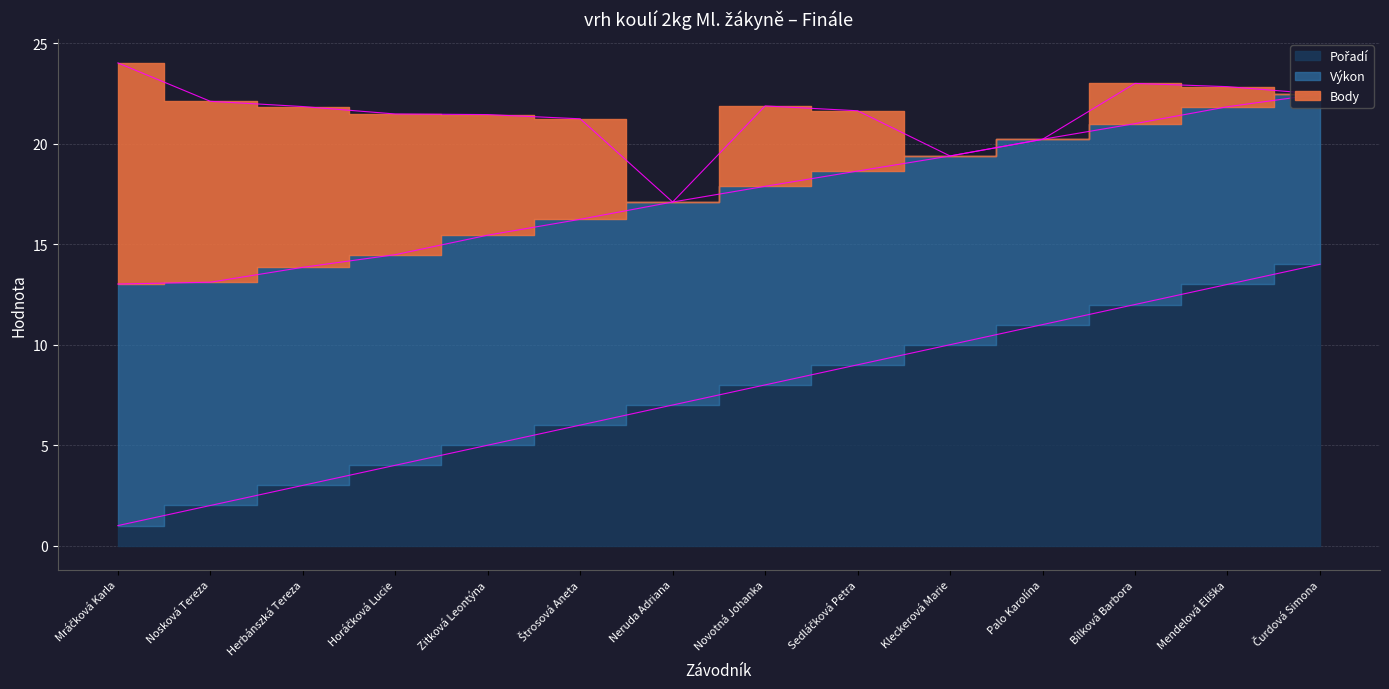

At how many categories does at least one series exceed 3?

14